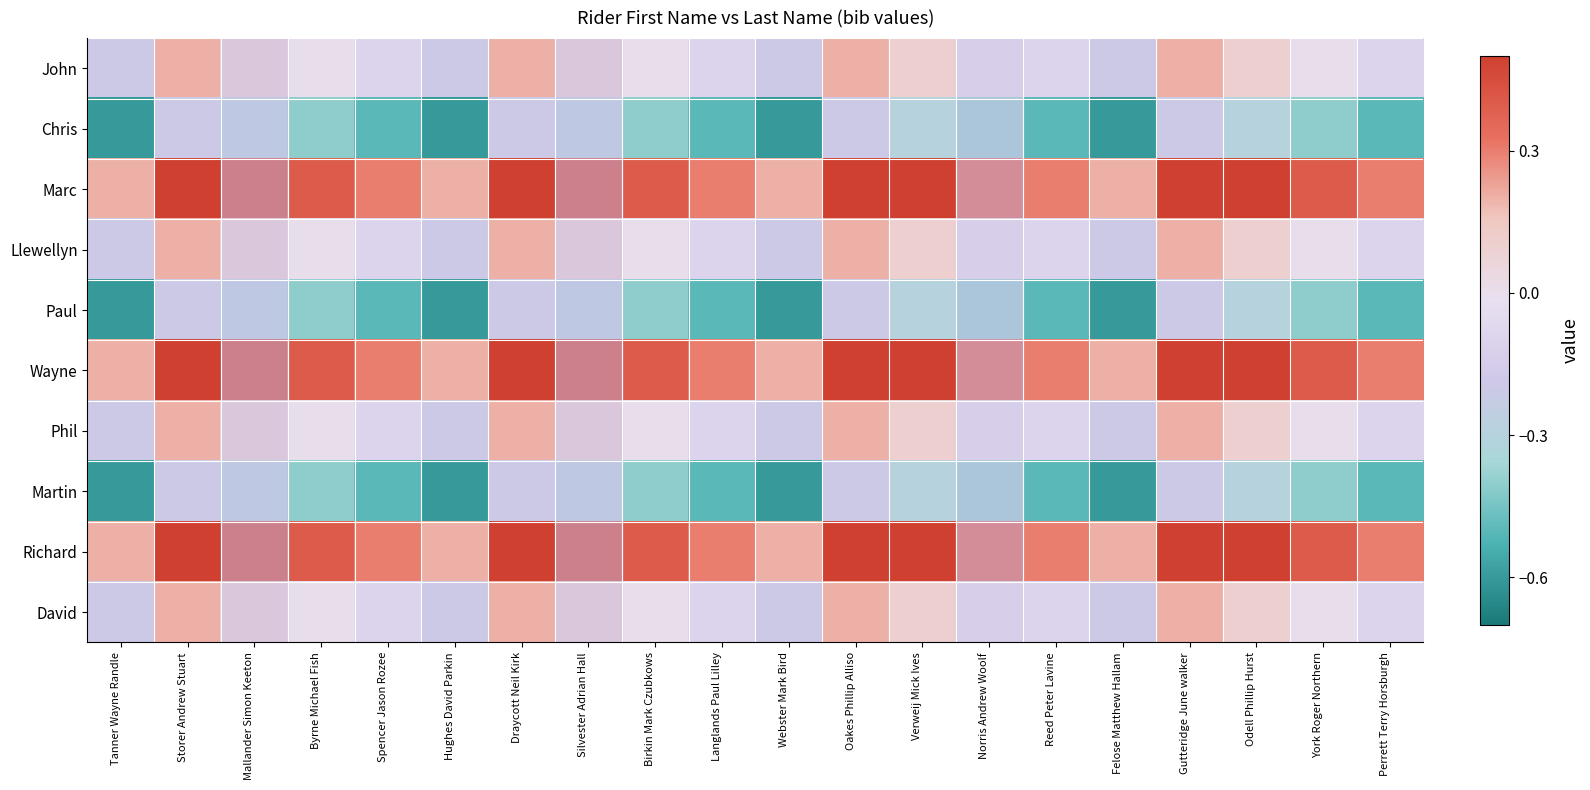

Reading right to left, extract all data points from this chart.

John: Perrett Terry Horsburgh=-0.1	York Roger Northern=0.0	Odell Phillip Hurst=0.1	Gutteridge June walker=0.2	Felose Matthew Hallam=-0.2	Reed Peter Lavine=-0.1	Norris Andrew Woolf=0.0	Verweij Mick Ives=0.1	Oakes Phillip Alliso=0.2	Webster Mark Bird=-0.2	Langlands Paul Lilley=-0.1	Birkin Mark Czubkows=0.0	Silvester Adrian Hall=0.1	Draycott Neil Kirk=0.2	Hughes David Parkin=-0.2	Spencer Jason Rozee=-0.1	Byrne Michael Fish=0.0	Mallander Simon Keeton=0.1	Storer Andrew Stuart=0.2	Tanner Wayne Randle=-0.2
Chris: Perrett Terry Horsburgh=-0.5	York Roger Northern=-0.4	Odell Phillip Hurst=-0.3	Gutteridge June walker=-0.2	Felose Matthew Hallam=-0.6	Reed Peter Lavine=-0.5	Norris Andrew Woolf=-0.4	Verweij Mick Ives=-0.3	Oakes Phillip Alliso=-0.2	Webster Mark Bird=-0.6	Langlands Paul Lilley=-0.5	Birkin Mark Czubkows=-0.4	Silvester Adrian Hall=-0.3	Draycott Neil Kirk=-0.2	Hughes David Parkin=-0.6	Spencer Jason Rozee=-0.5	Byrne Michael Fish=-0.4	Mallander Simon Keeton=-0.3	Storer Andrew Stuart=-0.2	Tanner Wayne Randle=-0.6
Marc: Perrett Terry Horsburgh=0.3	York Roger Northern=0.4	Odell Phillip Hurst=0.5	Gutteridge June walker=0.6	Felose Matthew Hallam=0.2	Reed Peter Lavine=0.3	Norris Andrew Woolf=0.4	Verweij Mick Ives=0.5	Oakes Phillip Alliso=0.6	Webster Mark Bird=0.2	Langlands Paul Lilley=0.3	Birkin Mark Czubkows=0.4	Silvester Adrian Hall=0.5	Draycott Neil Kirk=0.6	Hughes David Parkin=0.2	Spencer Jason Rozee=0.3	Byrne Michael Fish=0.4	Mallander Simon Keeton=0.5	Storer Andrew Stuart=0.6	Tanner Wayne Randle=0.2
Llewellyn: Perrett Terry Horsburgh=-0.1	York Roger Northern=0.0	Odell Phillip Hurst=0.1	Gutteridge June walker=0.2	Felose Matthew Hallam=-0.2	Reed Peter Lavine=-0.1	Norris Andrew Woolf=0.0	Verweij Mick Ives=0.1	Oakes Phillip Alliso=0.2	Webster Mark Bird=-0.2	Langlands Paul Lilley=-0.1	Birkin Mark Czubkows=0.0	Silvester Adrian Hall=0.1	Draycott Neil Kirk=0.2	Hughes David Parkin=-0.2	Spencer Jason Rozee=-0.1	Byrne Michael Fish=0.0	Mallander Simon Keeton=0.1	Storer Andrew Stuart=0.2	Tanner Wayne Randle=-0.2
Paul: Perrett Terry Horsburgh=-0.5	York Roger Northern=-0.4	Odell Phillip Hurst=-0.3	Gutteridge June walker=-0.2	Felose Matthew Hallam=-0.6	Reed Peter Lavine=-0.5	Norris Andrew Woolf=-0.4	Verweij Mick Ives=-0.3	Oakes Phillip Alliso=-0.2	Webster Mark Bird=-0.6	Langlands Paul Lilley=-0.5	Birkin Mark Czubkows=-0.4	Silvester Adrian Hall=-0.3	Draycott Neil Kirk=-0.2	Hughes David Parkin=-0.6	Spencer Jason Rozee=-0.5	Byrne Michael Fish=-0.4	Mallander Simon Keeton=-0.3	Storer Andrew Stuart=-0.2	Tanner Wayne Randle=-0.6
Wayne: Perrett Terry Horsburgh=0.3	York Roger Northern=0.4	Odell Phillip Hurst=0.5	Gutteridge June walker=0.6	Felose Matthew Hallam=0.2	Reed Peter Lavine=0.3	Norris Andrew Woolf=0.4	Verweij Mick Ives=0.5	Oakes Phillip Alliso=0.6	Webster Mark Bird=0.2	Langlands Paul Lilley=0.3	Birkin Mark Czubkows=0.4	Silvester Adrian Hall=0.5	Draycott Neil Kirk=0.6	Hughes David Parkin=0.2	Spencer Jason Rozee=0.3	Byrne Michael Fish=0.4	Mallander Simon Keeton=0.5	Storer Andrew Stuart=0.6	Tanner Wayne Randle=0.2
Phil: Perrett Terry Horsburgh=-0.1	York Roger Northern=0.0	Odell Phillip Hurst=0.1	Gutteridge June walker=0.2	Felose Matthew Hallam=-0.2	Reed Peter Lavine=-0.1	Norris Andrew Woolf=0.0	Verweij Mick Ives=0.1	Oakes Phillip Alliso=0.2	Webster Mark Bird=-0.2	Langlands Paul Lilley=-0.1	Birkin Mark Czubkows=0.0	Silvester Adrian Hall=0.1	Draycott Neil Kirk=0.2	Hughes David Parkin=-0.2	Spencer Jason Rozee=-0.1	Byrne Michael Fish=0.0	Mallander Simon Keeton=0.1	Storer Andrew Stuart=0.2	Tanner Wayne Randle=-0.2
Martin: Perrett Terry Horsburgh=-0.5	York Roger Northern=-0.4	Odell Phillip Hurst=-0.3	Gutteridge June walker=-0.2	Felose Matthew Hallam=-0.6	Reed Peter Lavine=-0.5	Norris Andrew Woolf=-0.4	Verweij Mick Ives=-0.3	Oakes Phillip Alliso=-0.2	Webster Mark Bird=-0.6	Langlands Paul Lilley=-0.5	Birkin Mark Czubkows=-0.4	Silvester Adrian Hall=-0.3	Draycott Neil Kirk=-0.2	Hughes David Parkin=-0.6	Spencer Jason Rozee=-0.5	Byrne Michael Fish=-0.4	Mallander Simon Keeton=-0.3	Storer Andrew Stuart=-0.2	Tanner Wayne Randle=-0.6
Richard: Perrett Terry Horsburgh=0.3	York Roger Northern=0.4	Odell Phillip Hurst=0.5	Gutteridge June walker=0.6	Felose Matthew Hallam=0.2	Reed Peter Lavine=0.3	Norris Andrew Woolf=0.4	Verweij Mick Ives=0.5	Oakes Phillip Alliso=0.6	Webster Mark Bird=0.2	Langlands Paul Lilley=0.3	Birkin Mark Czubkows=0.4	Silvester Adrian Hall=0.5	Draycott Neil Kirk=0.6	Hughes David Parkin=0.2	Spencer Jason Rozee=0.3	Byrne Michael Fish=0.4	Mallander Simon Keeton=0.5	Storer Andrew Stuart=0.6	Tanner Wayne Randle=0.2
David: Perrett Terry Horsburgh=-0.1	York Roger Northern=0.0	Odell Phillip Hurst=0.1	Gutteridge June walker=0.2	Felose Matthew Hallam=-0.2	Reed Peter Lavine=-0.1	Norris Andrew Woolf=0.0	Verweij Mick Ives=0.1	Oakes Phillip Alliso=0.2	Webster Mark Bird=-0.2	Langlands Paul Lilley=-0.1	Birkin Mark Czubkows=0.0	Silvester Adrian Hall=0.1	Draycott Neil Kirk=0.2	Hughes David Parkin=-0.2	Spencer Jason Rozee=-0.1	Byrne Michael Fish=0.0	Mallander Simon Keeton=0.1	Storer Andrew Stuart=0.2	Tanner Wayne Randle=-0.2